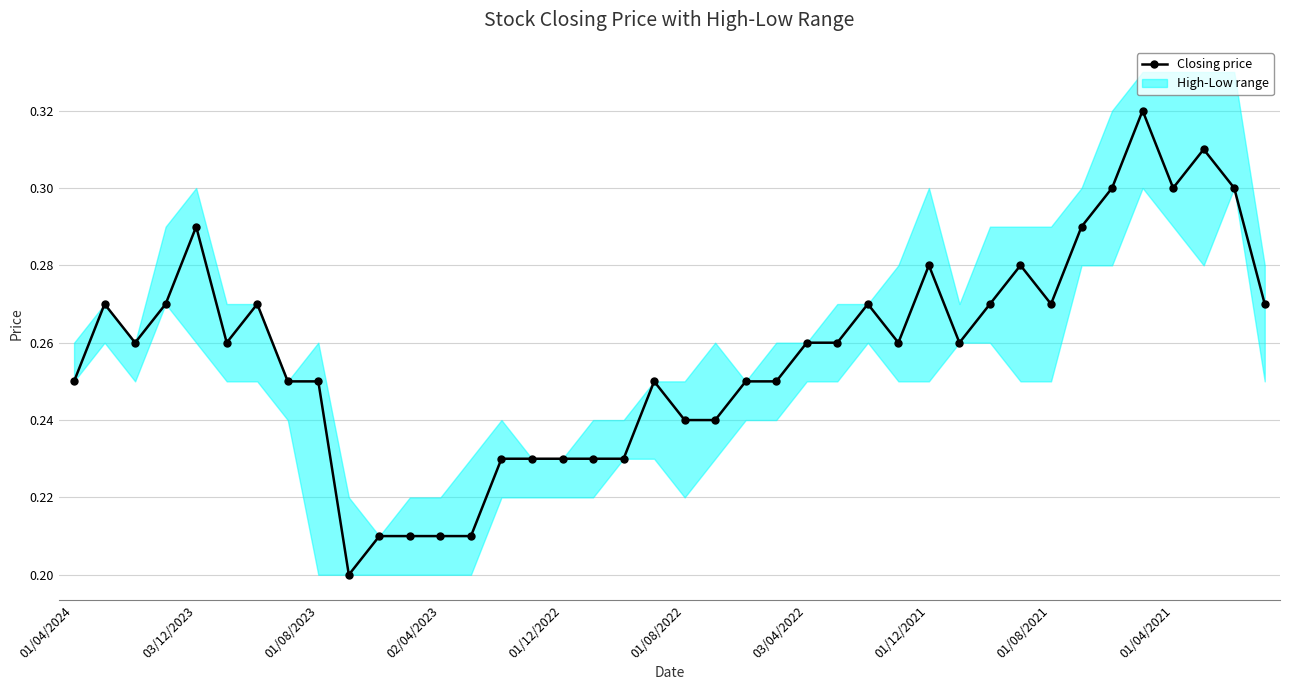

What is the approximate value at 01/08/2022?

0.2